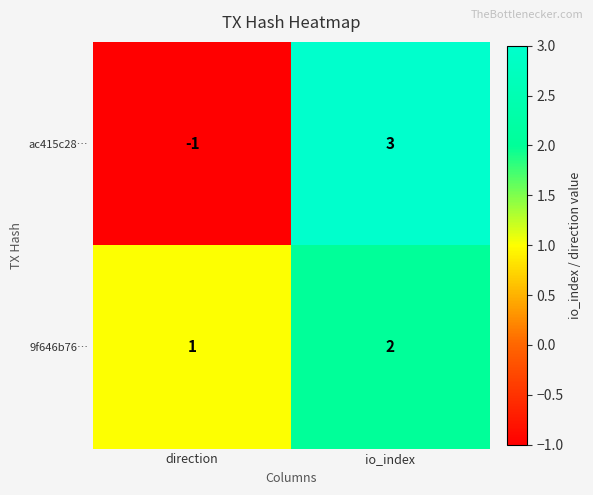

What is the spread (max minus min) of values at direction?

2